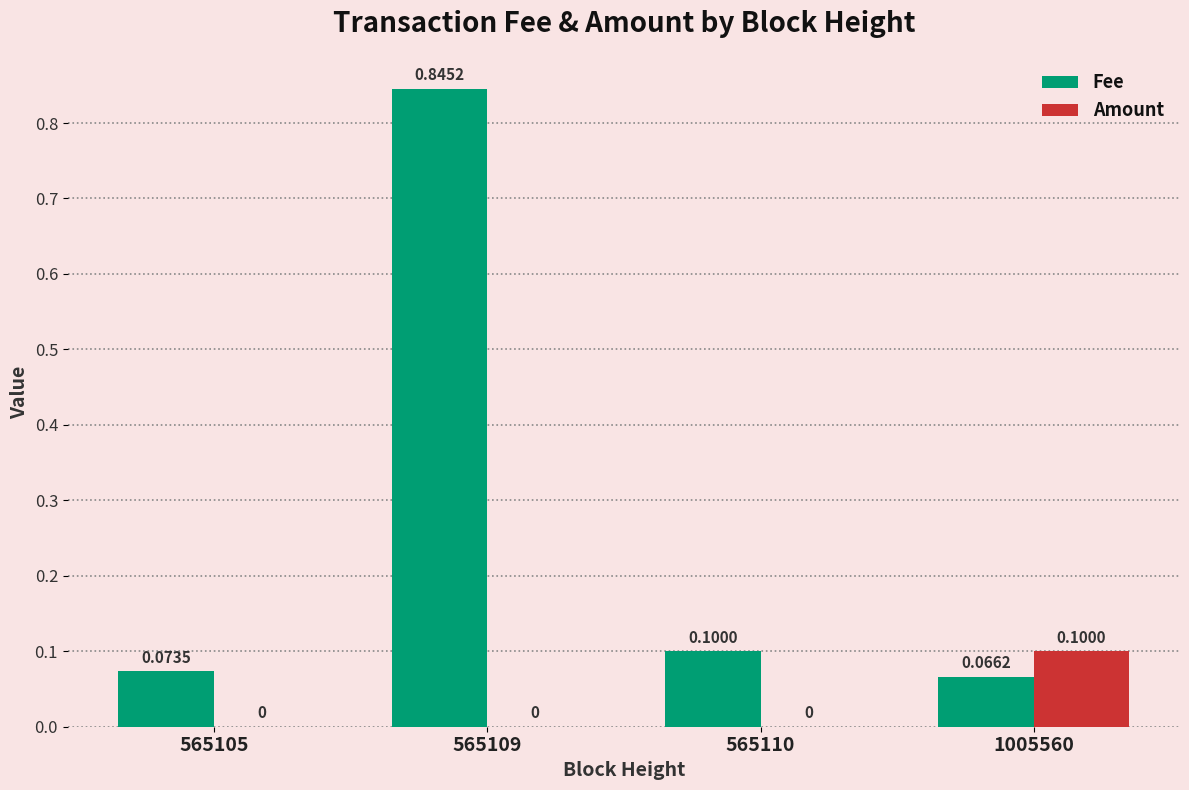

How many groups of bars are there?

4